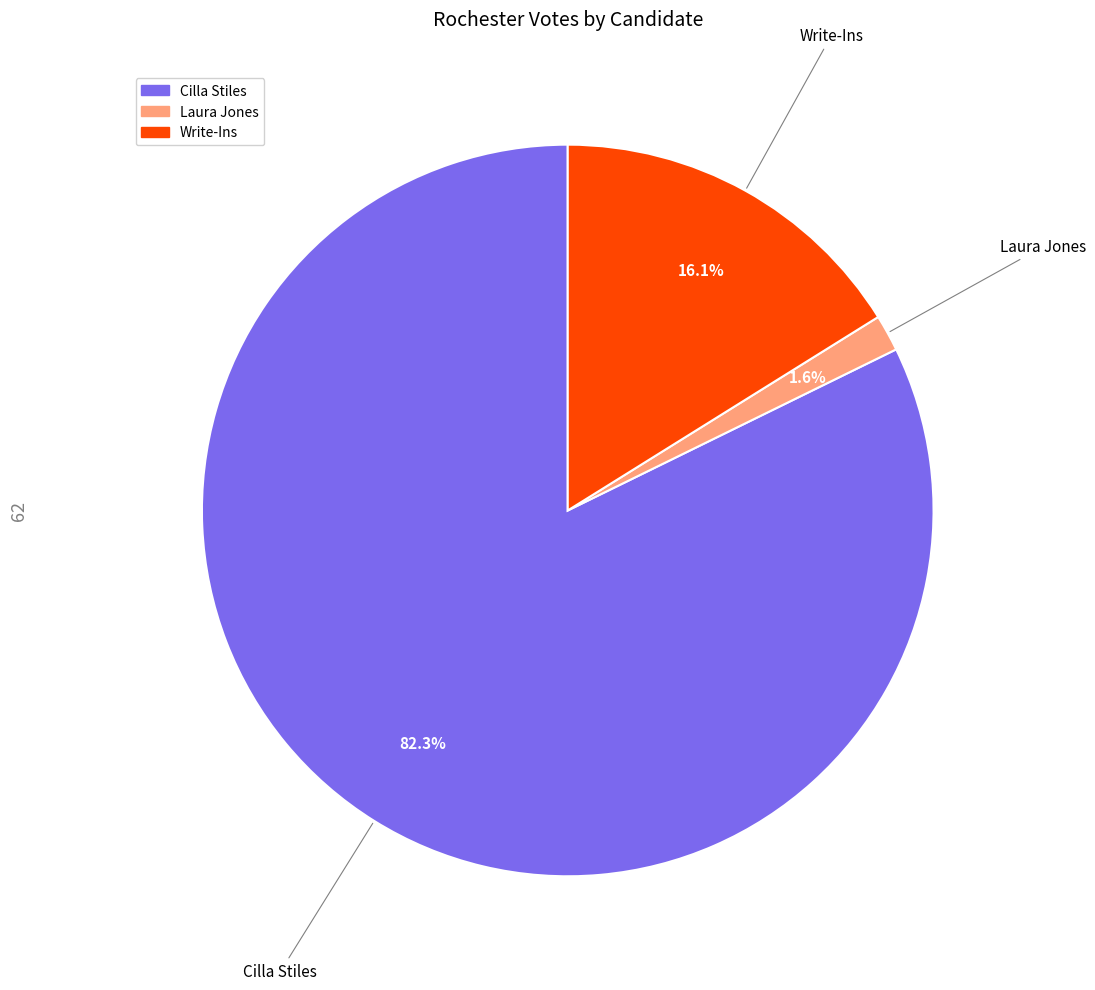

How many segments does this pie chart have?

3